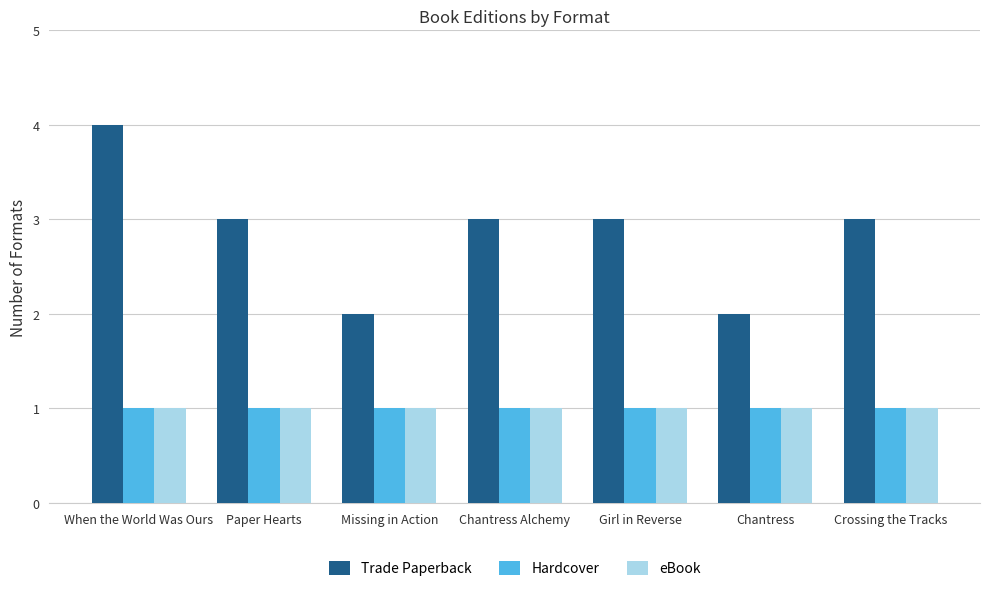

Reading left to right, transcribe all the data shown in this chart.

Trade Paperback: 4	3	2	3	3	2	3
Hardcover: 1	1	1	1	1	1	1
eBook: 1	1	1	1	1	1	1